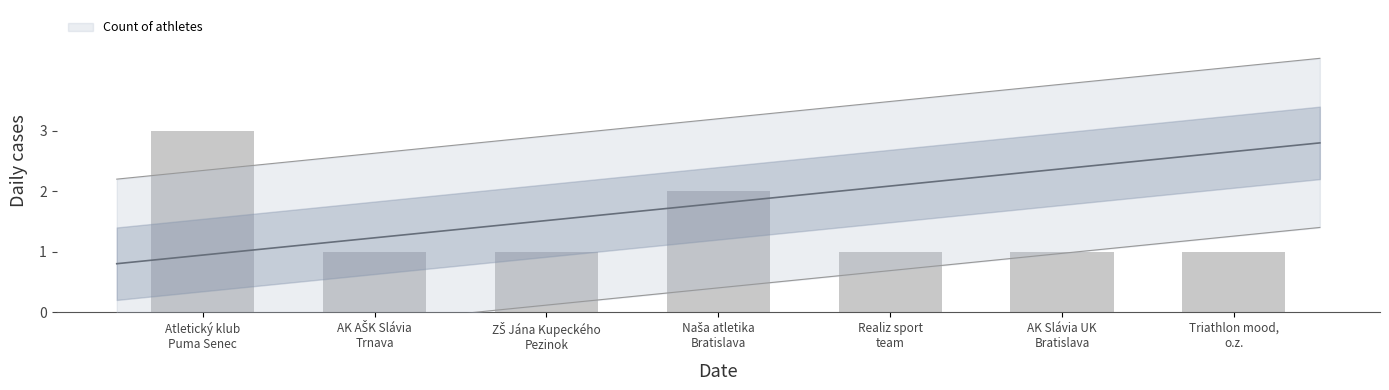

At which label is the value closest to 2?

Naša atletika
Bratislava